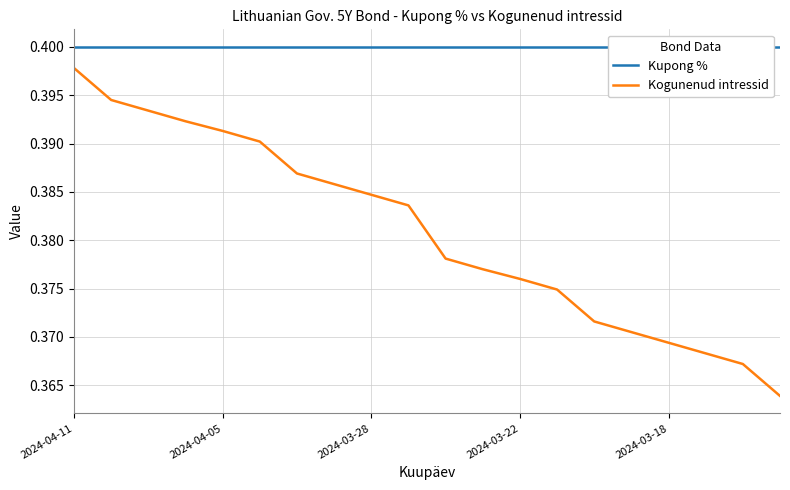

True or false: Kogunenud intressid and Kupong % cross at least once.

False